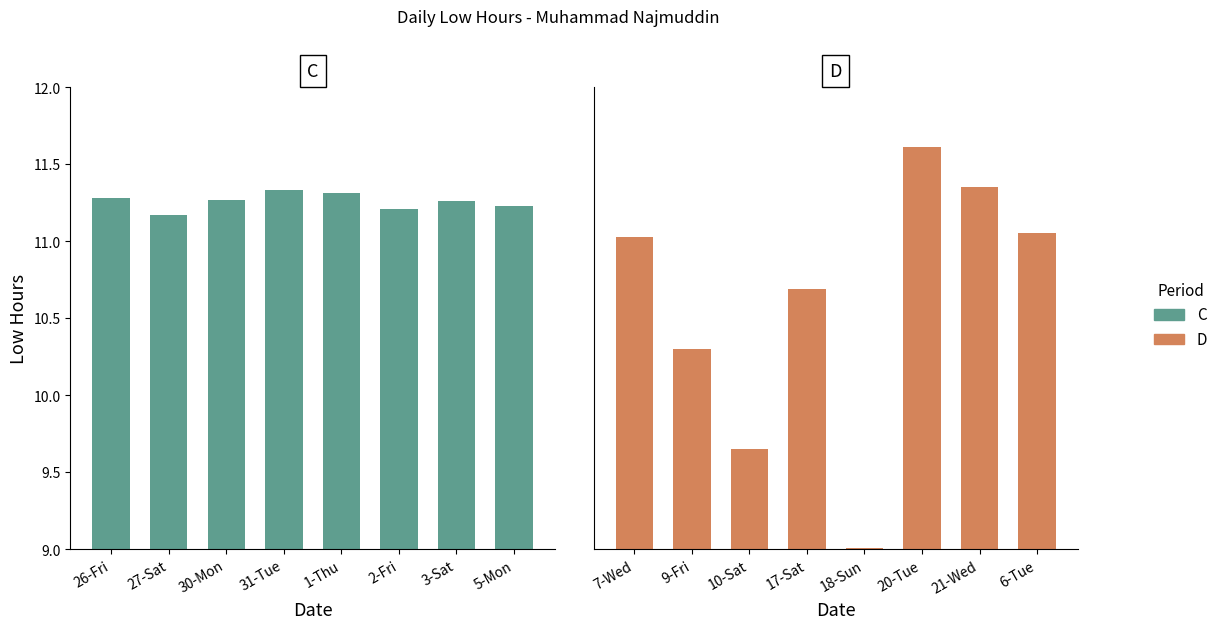

At which label does C reach its peak?

31-Tue